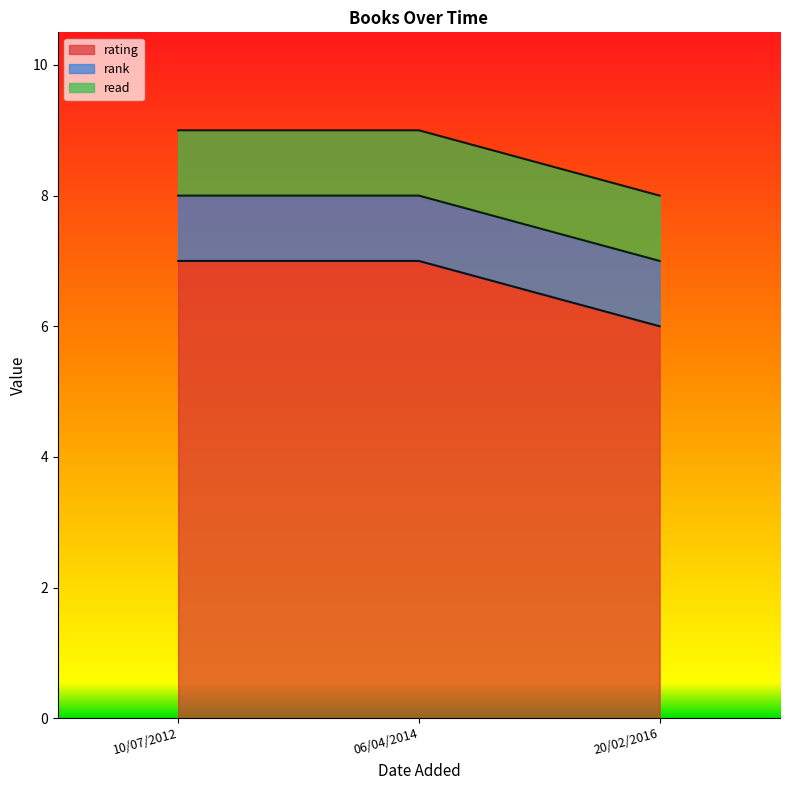

What is the value of the rank point at the 2nd from the left?

1